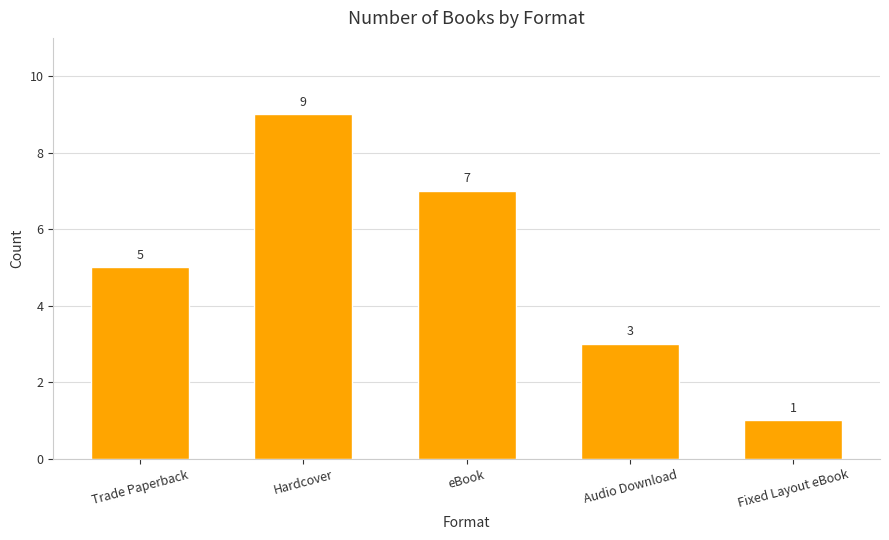

How many categories are shown in the chart?

5